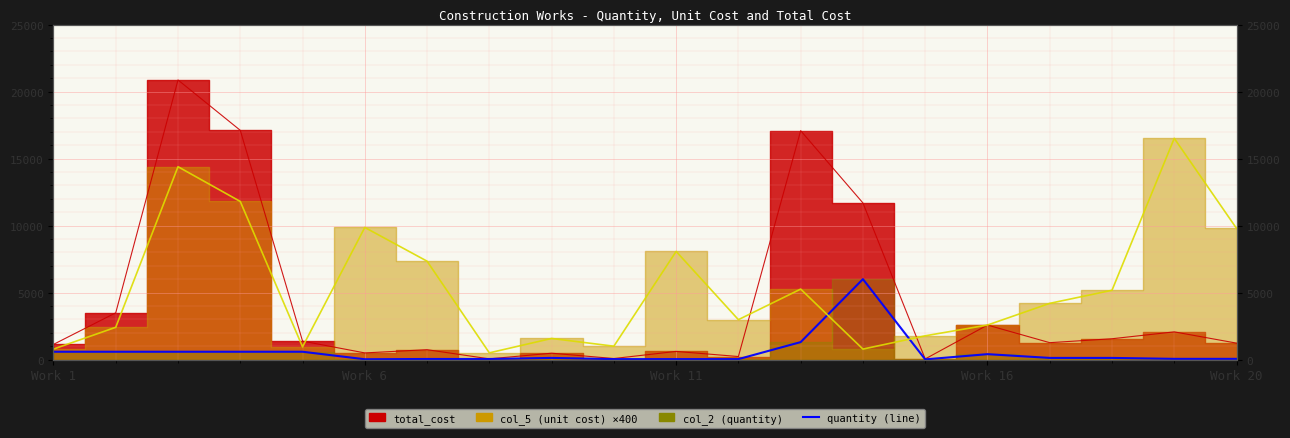

What is the average value of the col_5 (unit cost) series?

5382.9